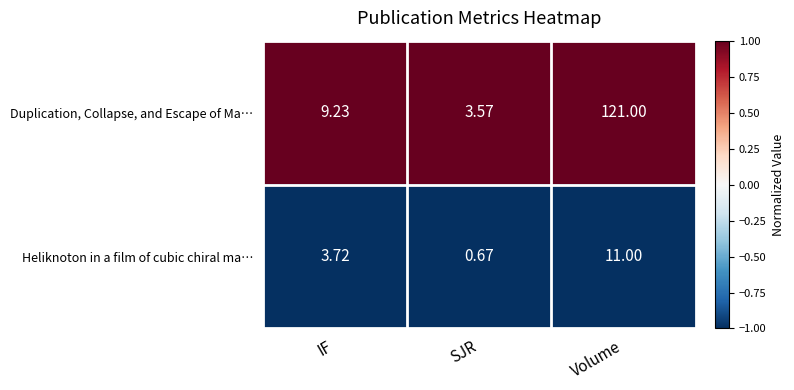

At IF, list the series in order from smallest to largest.

Heliknoton in a film of cubic chiral ma…, Duplication, Collapse, and Escape of Ma…